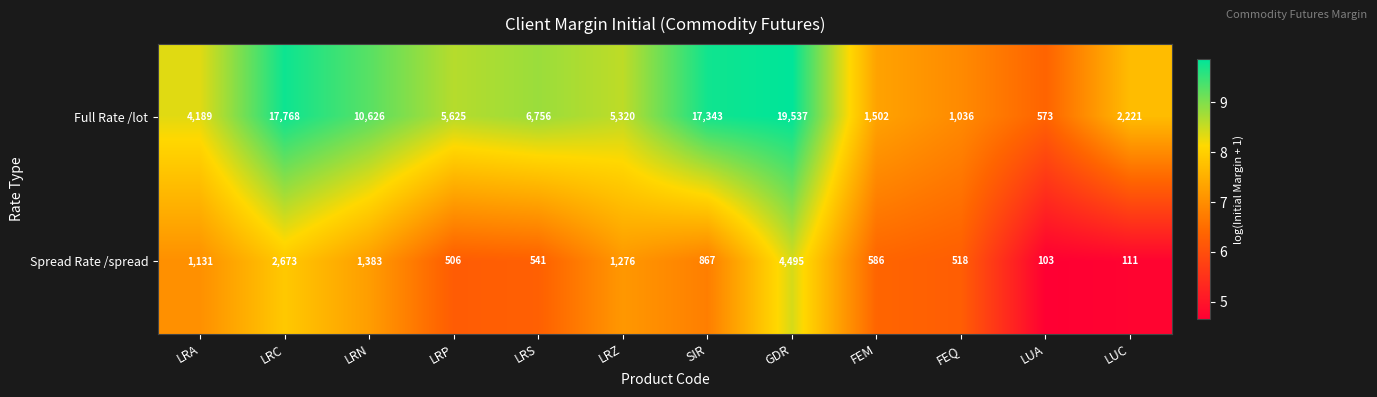

Where is Spread Rate /spread nearest to the value 2299?

LRC